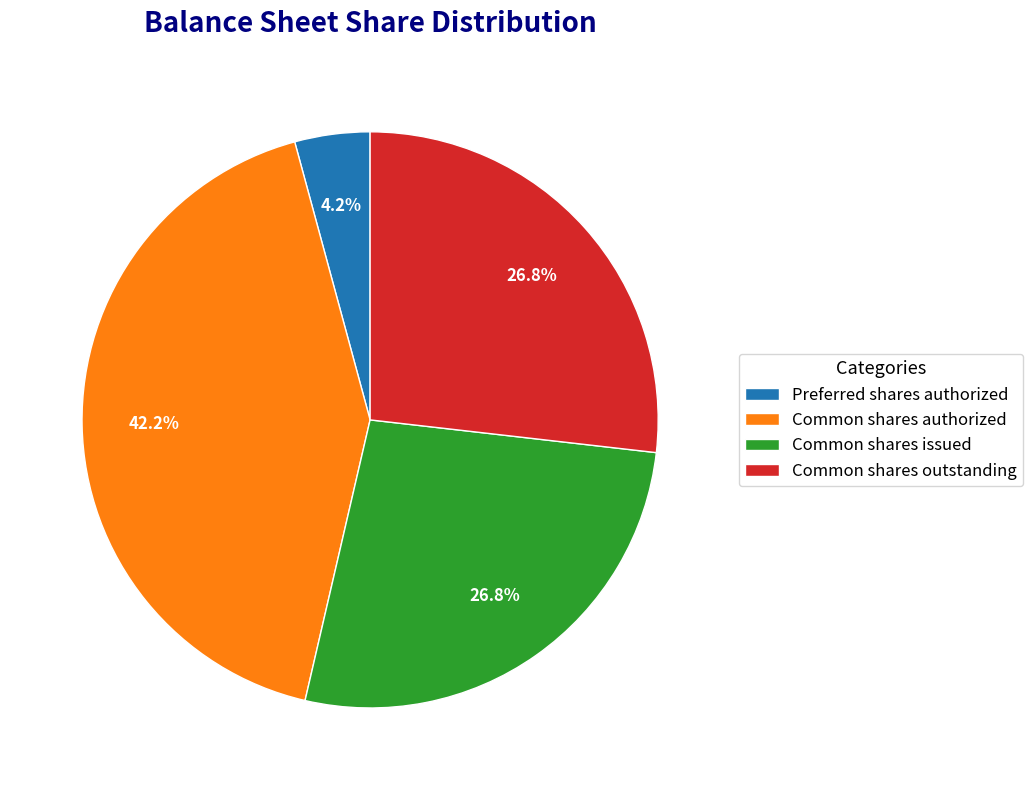

Combined, do Common shares outstanding and Common shares authorized account for over 50%?

Yes